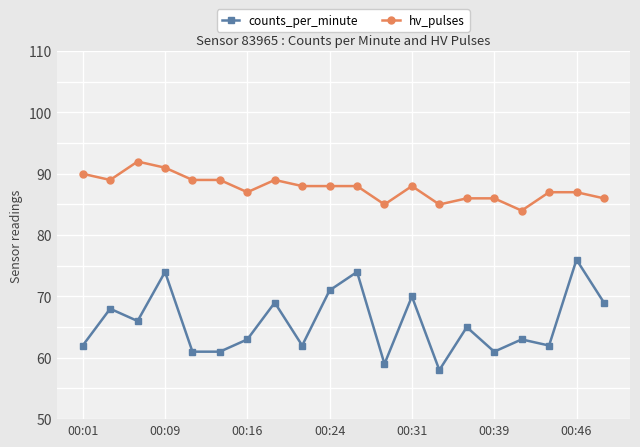

Reading left to right, what are all the values shown in this chart?

counts_per_minute: 62	68	66	74	61	61	63	69	62	71	74	59	70	58	65	61	63	62	76	69
hv_pulses: 90	89	92	91	89	89	87	89	88	88	88	85	88	85	86	86	84	87	87	86